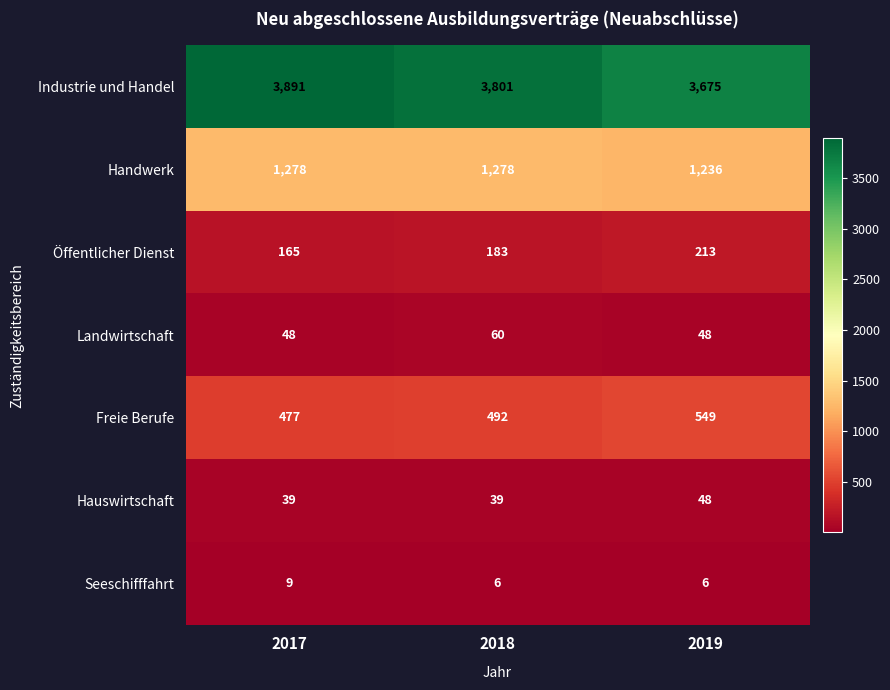

Reading left to right, what are all the values shown in this chart?

Industrie und Handel: 2017=3891	2018=3801	2019=3675
Handwerk: 2017=1278	2018=1278	2019=1236
Öffentlicher Dienst: 2017=165	2018=183	2019=213
Landwirtschaft: 2017=48	2018=60	2019=48
Freie Berufe: 2017=477	2018=492	2019=549
Hauswirtschaft: 2017=39	2018=39	2019=48
Seeschifffahrt: 2017=9	2018=6	2019=6